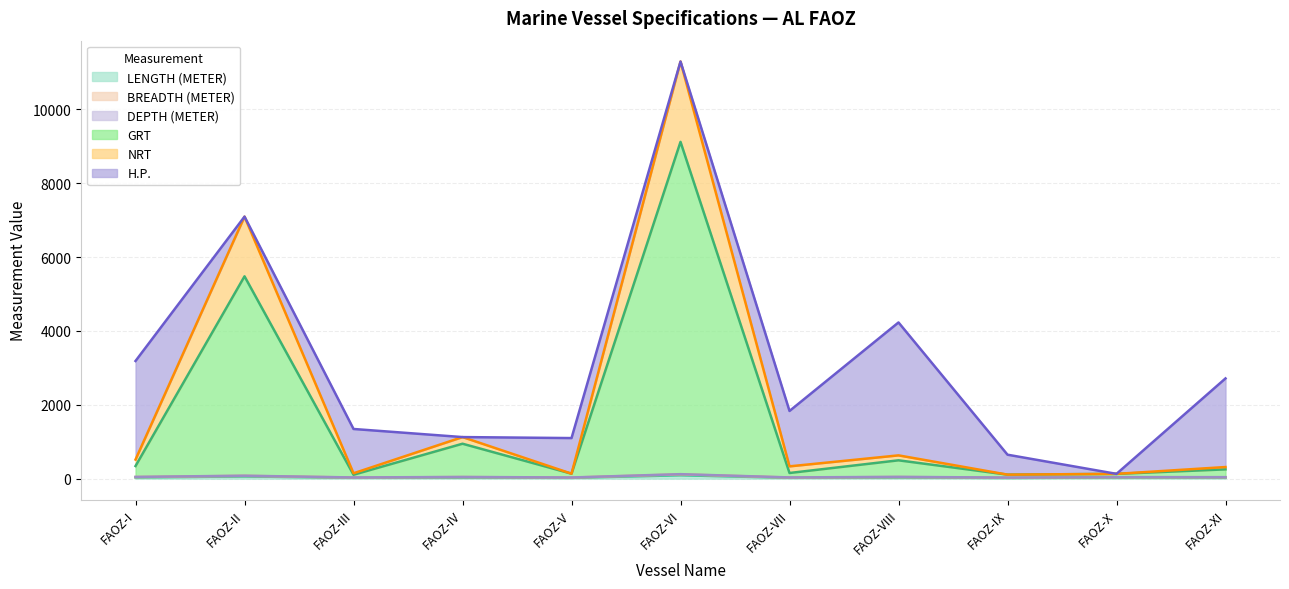

At which category is the sum across all series the highest?

FAOZ-VI